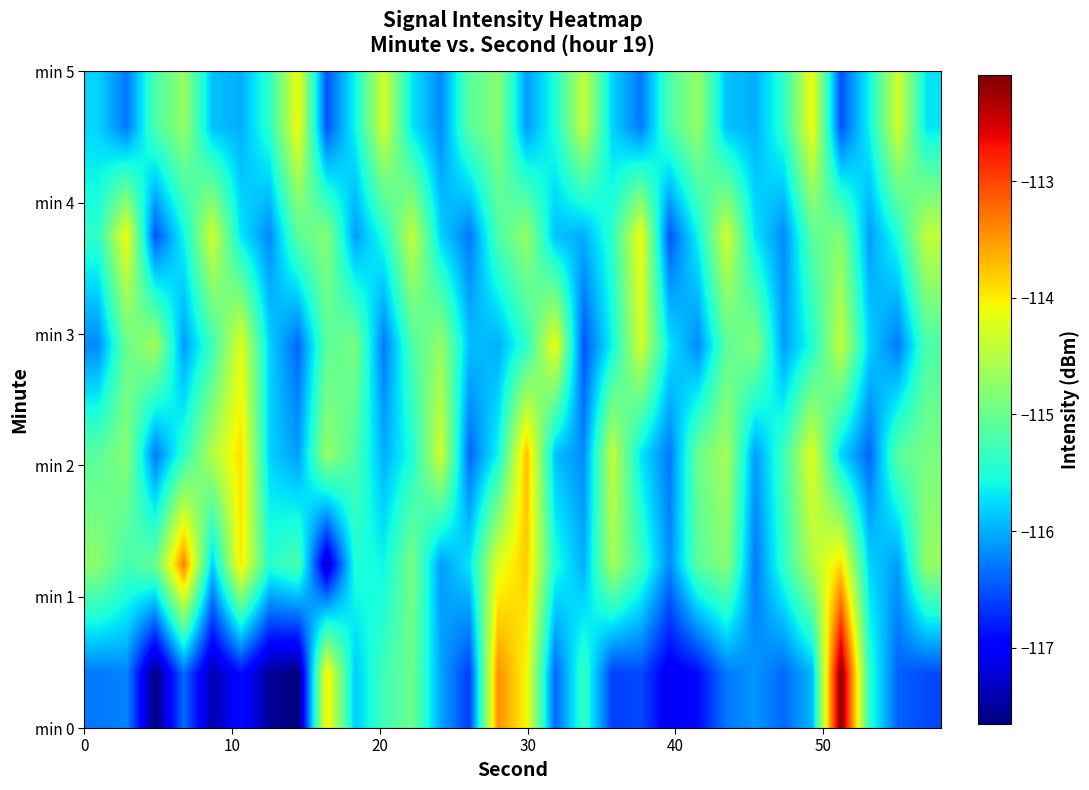

How many categories are shown in the chart?

30